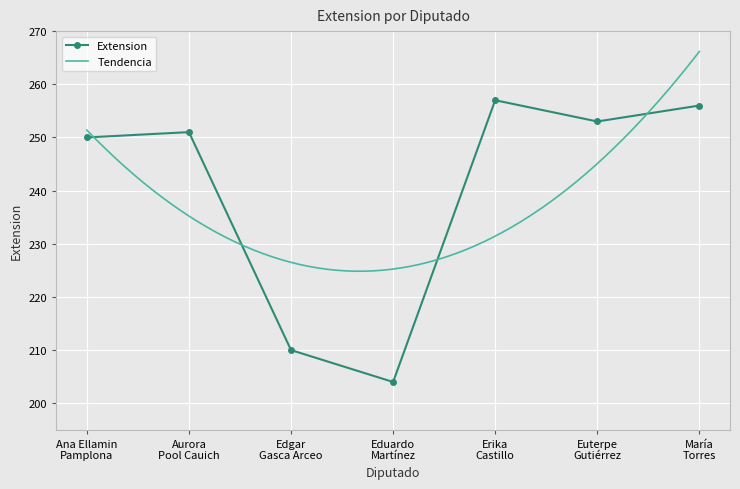

Reading left to right, what are all the values shown in this chart?

Ana Ellamin
Pamplona=250	Aurora
Pool Cauich=251	Edgar
Gasca Arceo=210	Eduardo
Martínez=204	Erika
Castillo=257	Euterpe
Gutiérrez=253	María
Torres=256